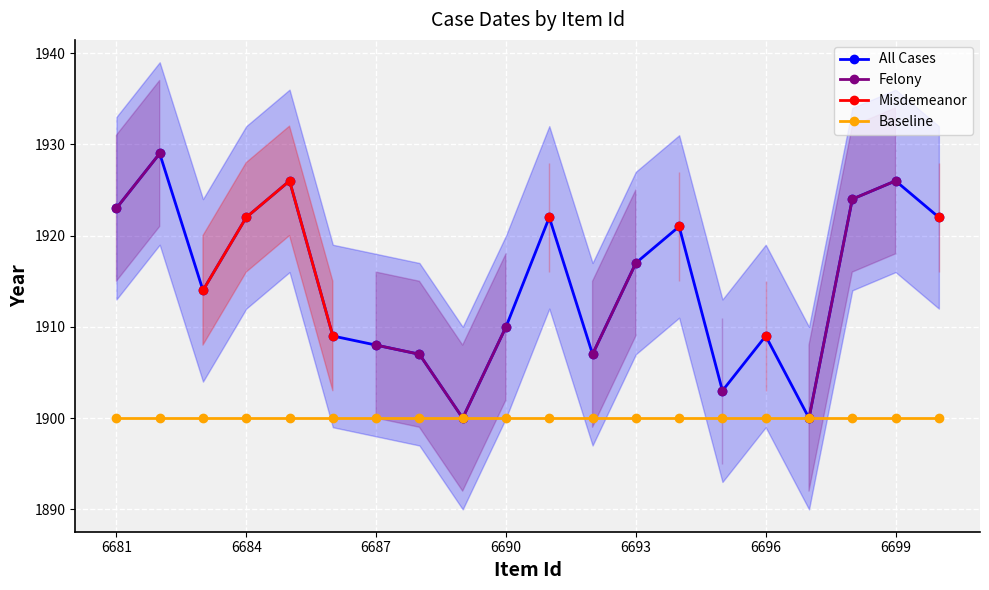

How many categories are shown in the chart?

20